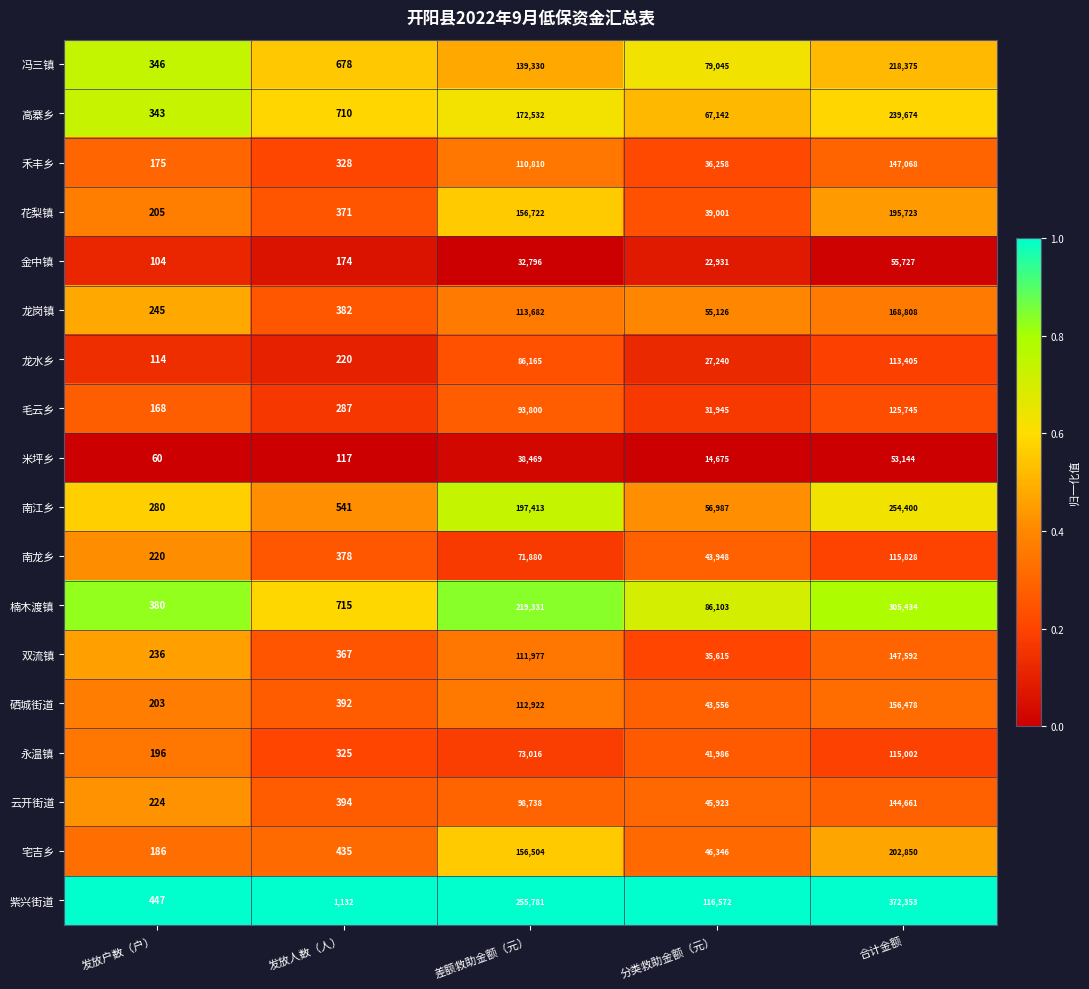

What is the difference between the highest and lowest values at 差额救助金额（元）?

222985